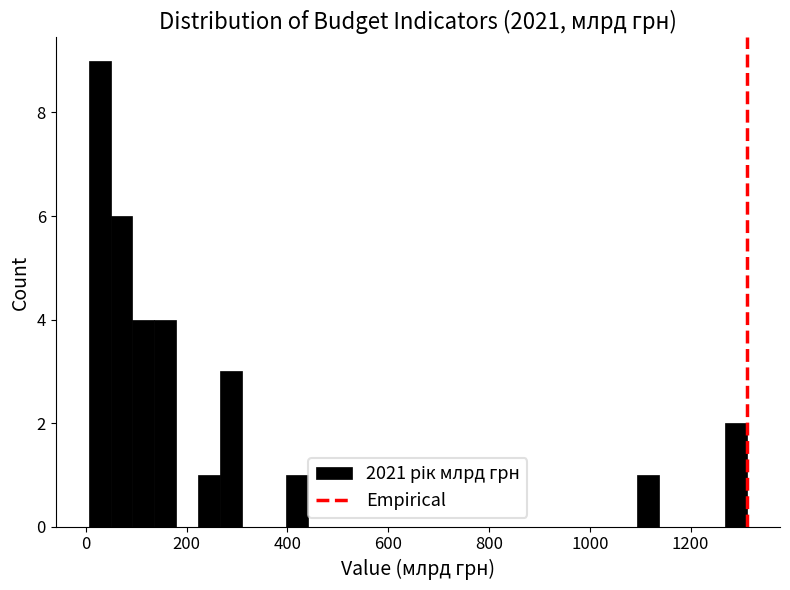

Around what value on the x-axis is the tallest bar? Give the approximate position of its centre, as read against the axis.

20